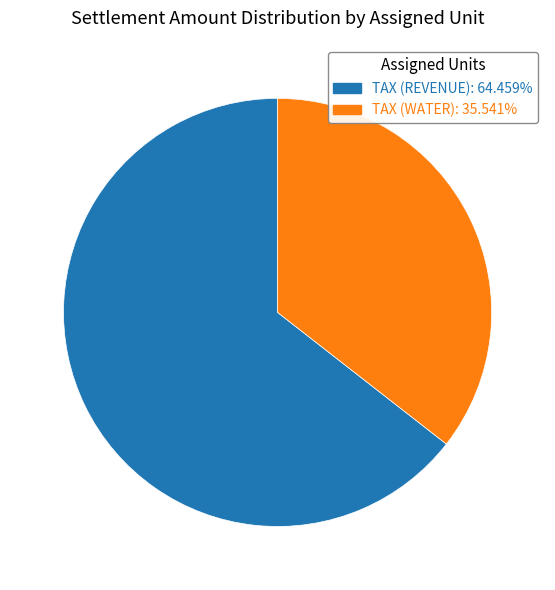

Rank the categories by value from highest to lowest.

TAX (REVENUE), TAX (WATER)